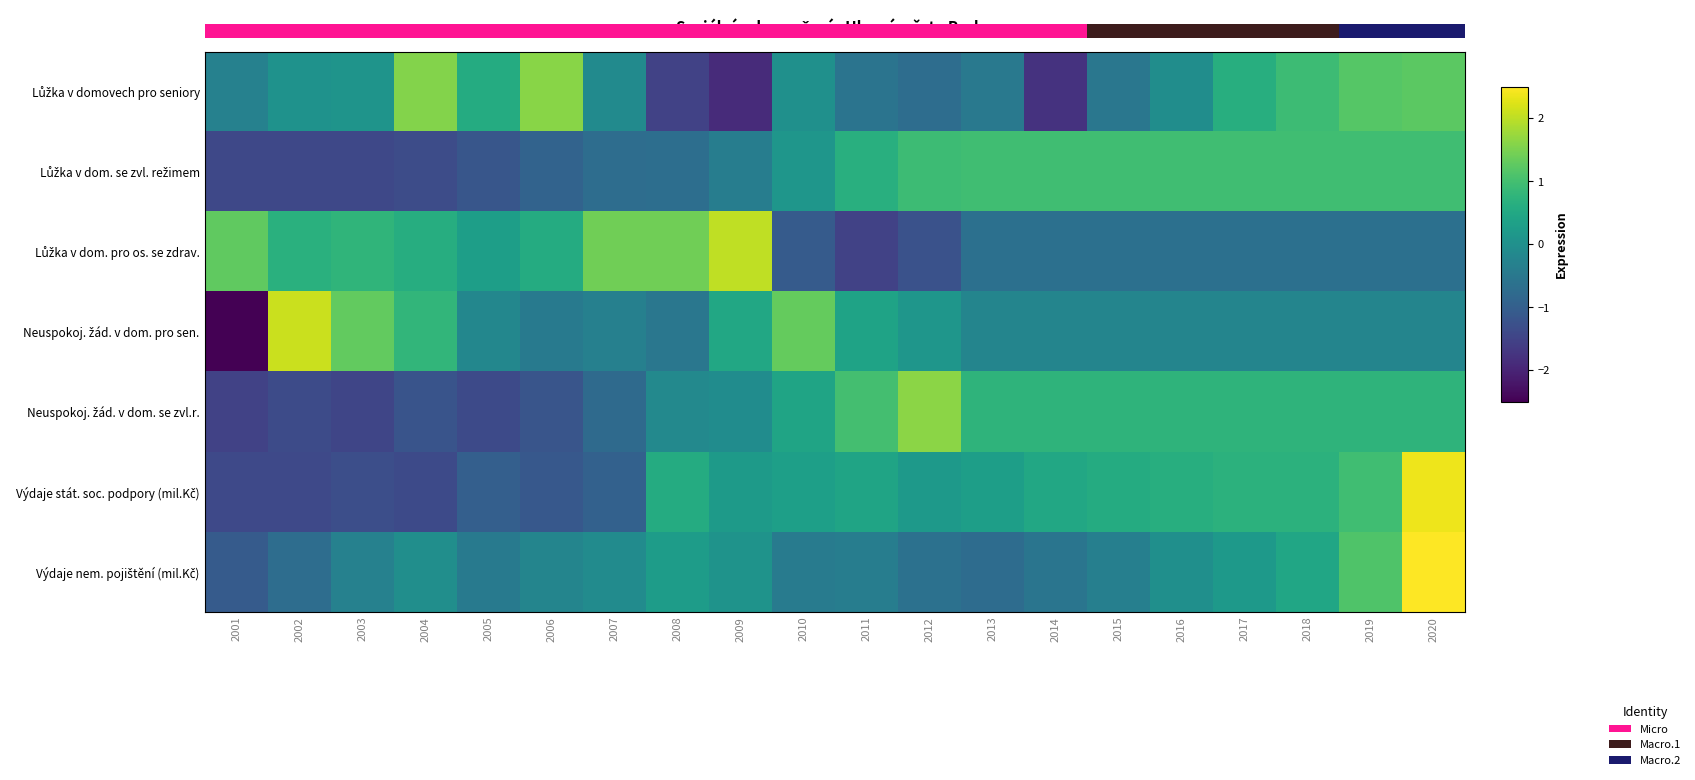

Which category has the highest value across all series?

2020